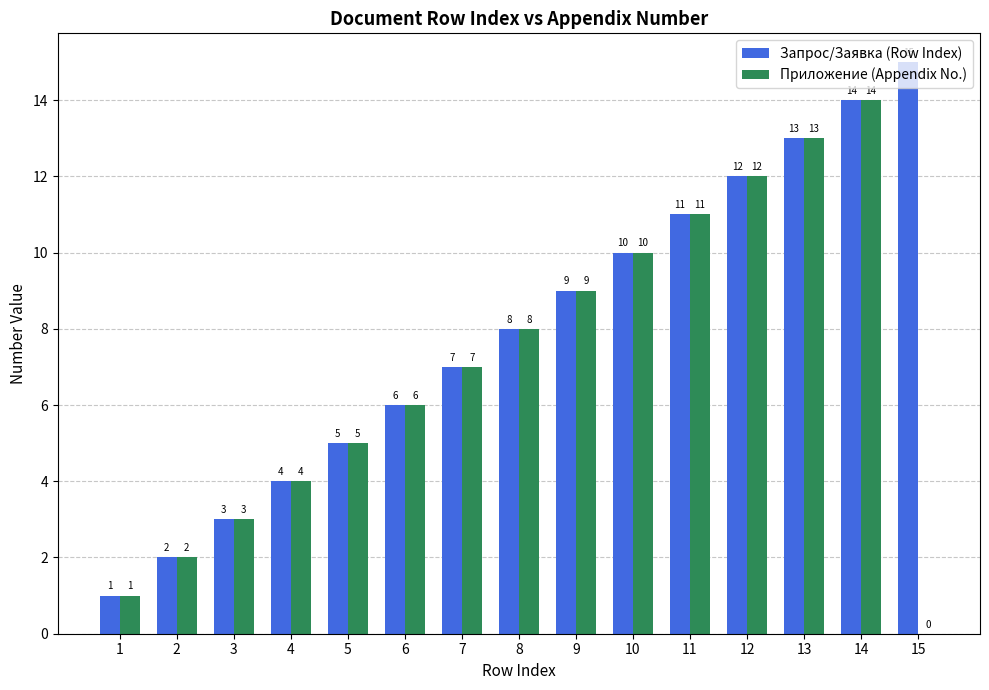

Where is Запрос/Заявка (Row Index) nearest to the value 8?

8